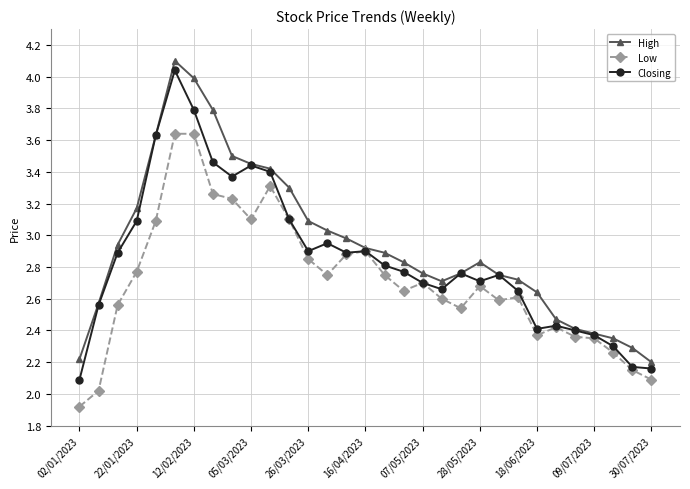

Does the chart have visible grid lines?

Yes